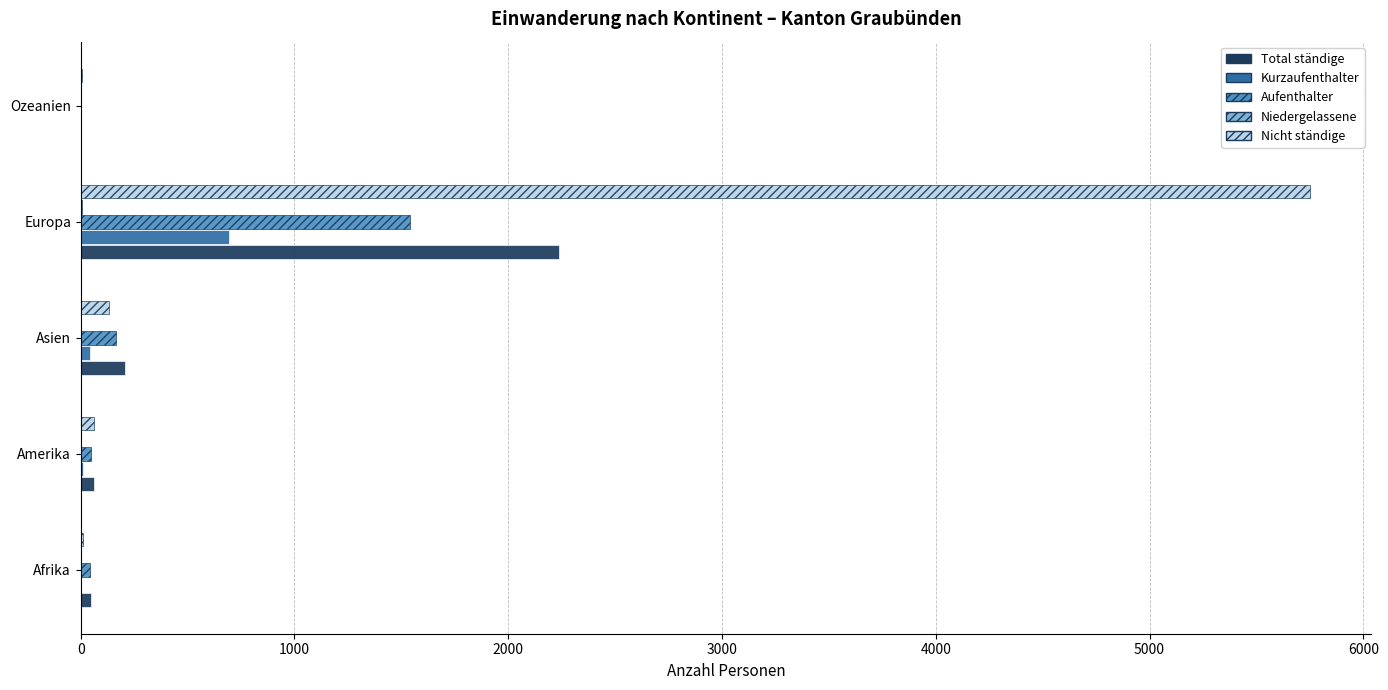

At which category is the sum across all series the highest?

Europa